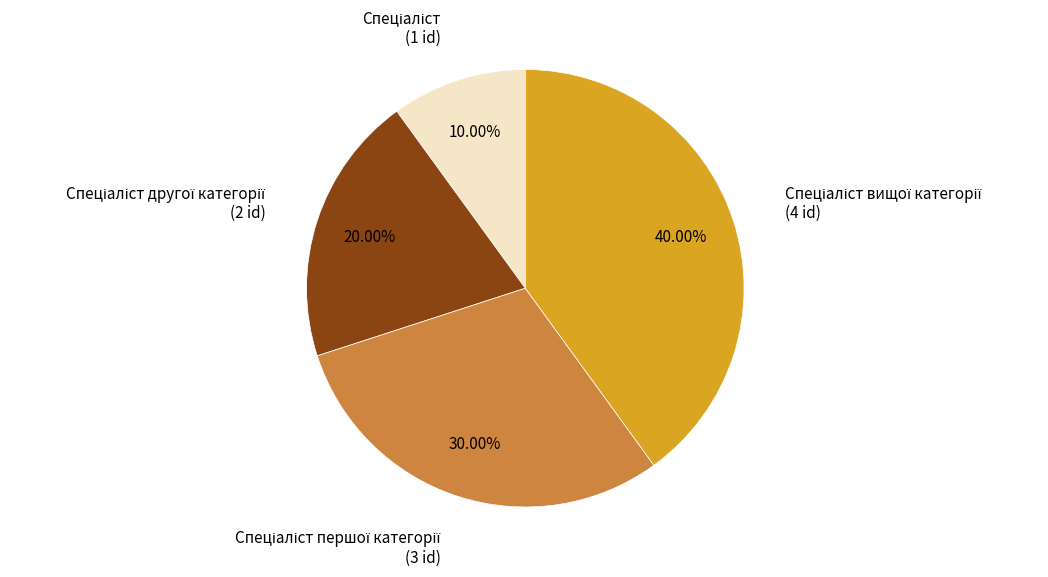

Is there any slice that represents more than half of the pie?

No